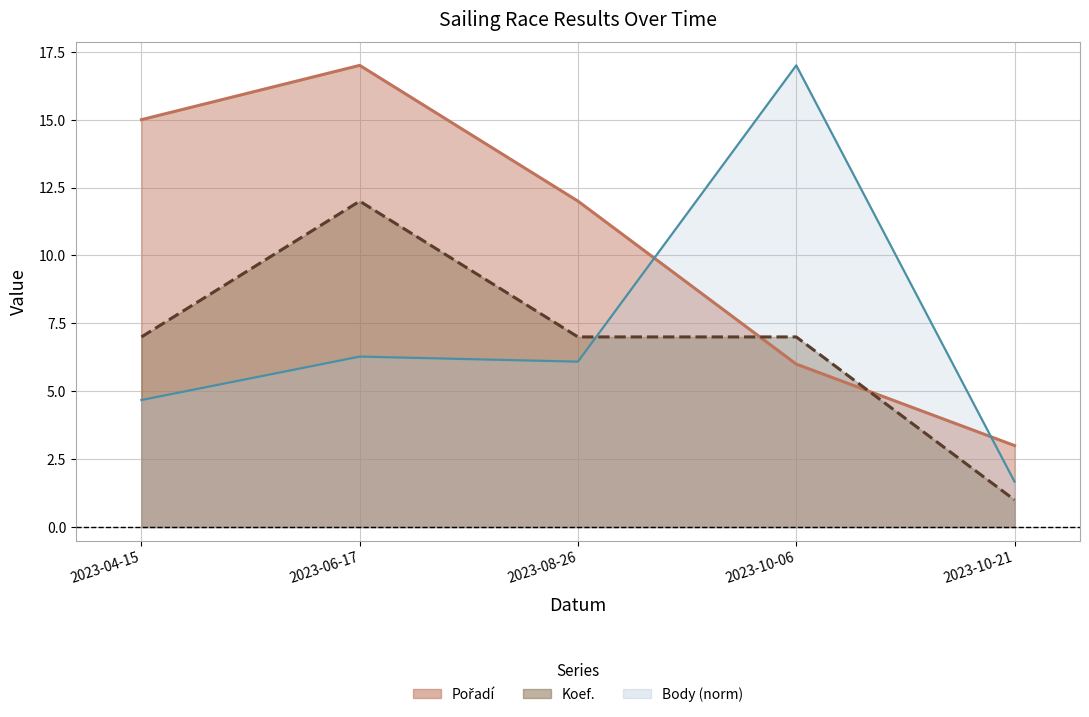

At which category does Body reach its first local peak?

2023-06-17